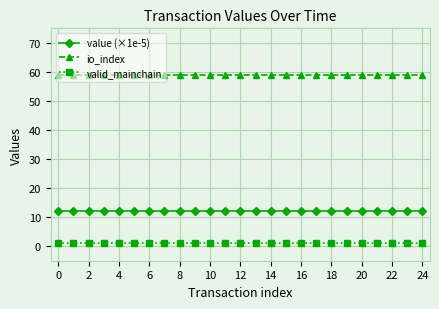

How many lines are shown in the chart?

3